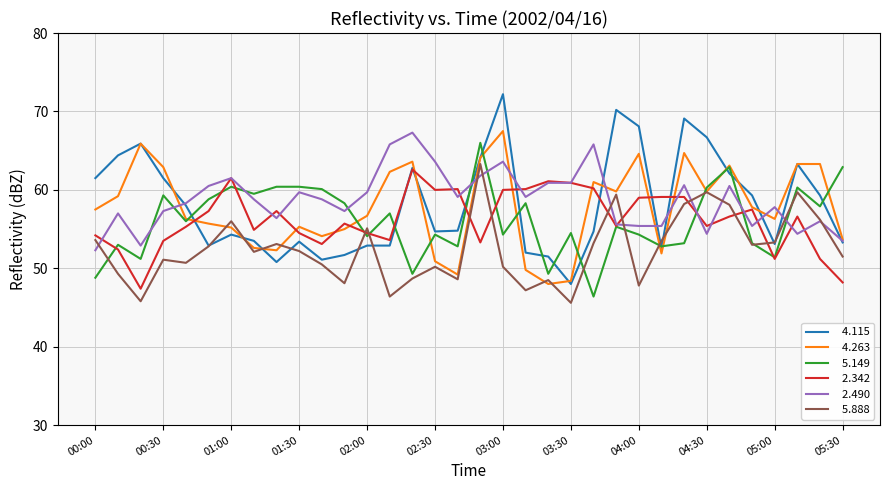

What is the greatest value displayed?

72.2